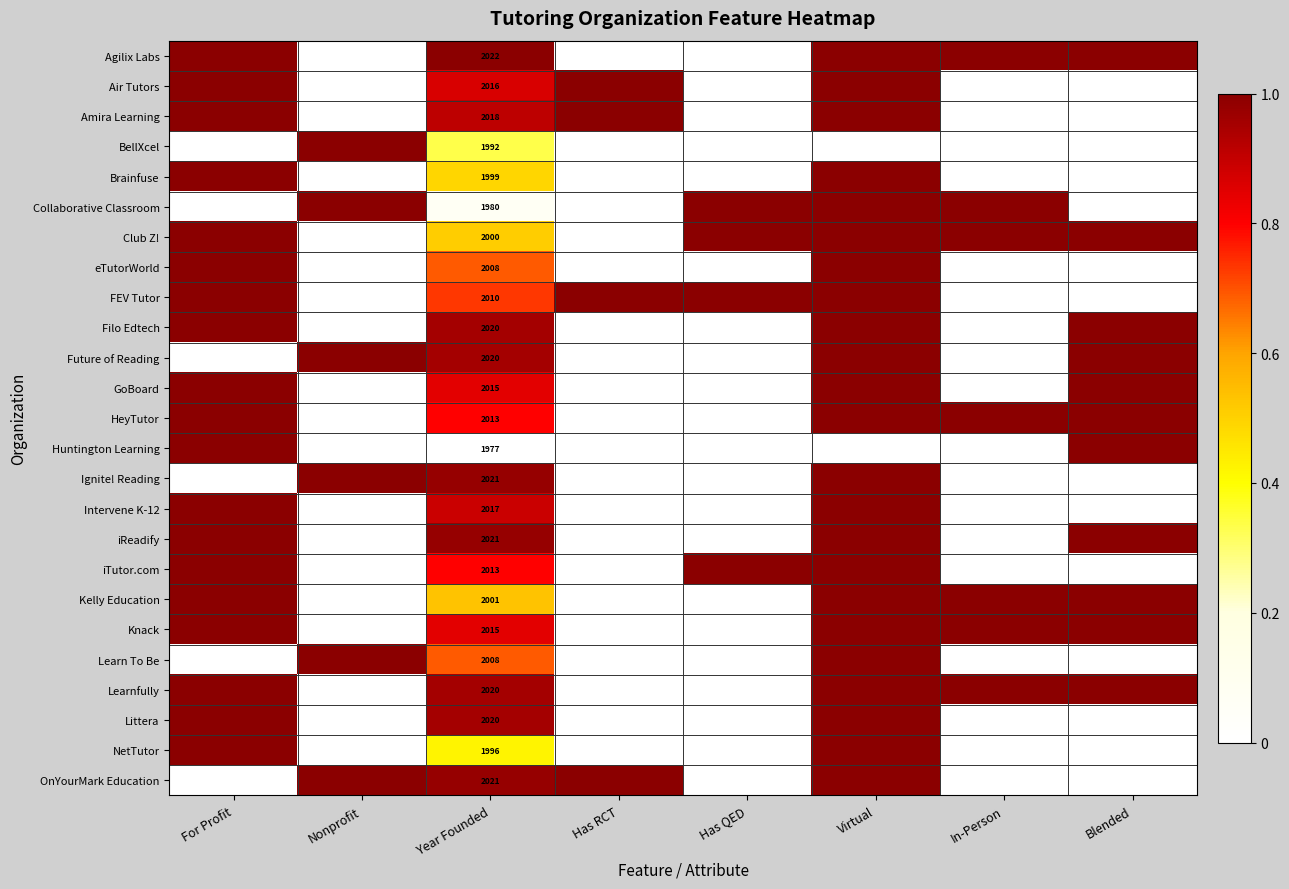

Is it true that eTutorWorld equals 1305 at Year Founded?

False